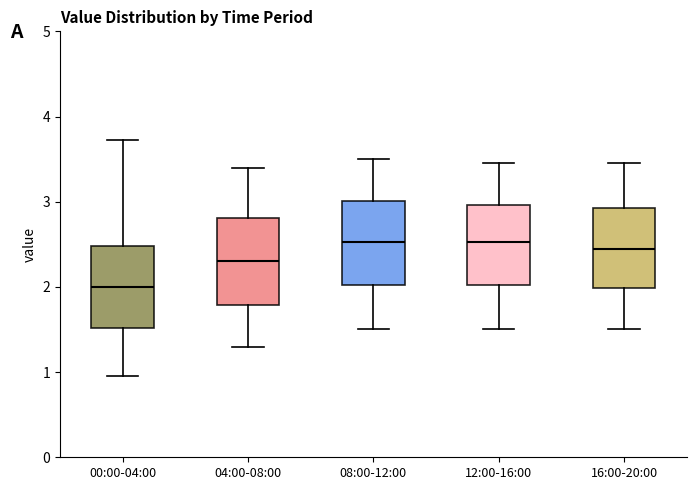

Where does the lower whisker of the box for 16:00-20:00 end on the y-axis? The values are not printed on the chart, so give them approximately, as read against the axis.

1.5